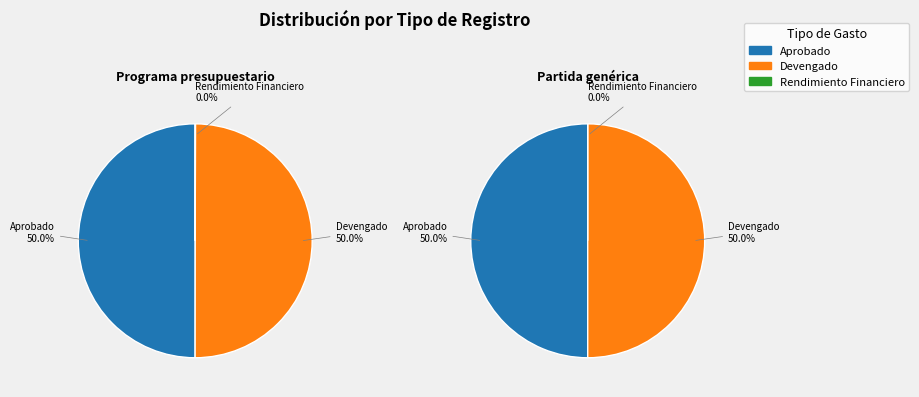

Does Partida genérica account for over 50% of the chart?

No